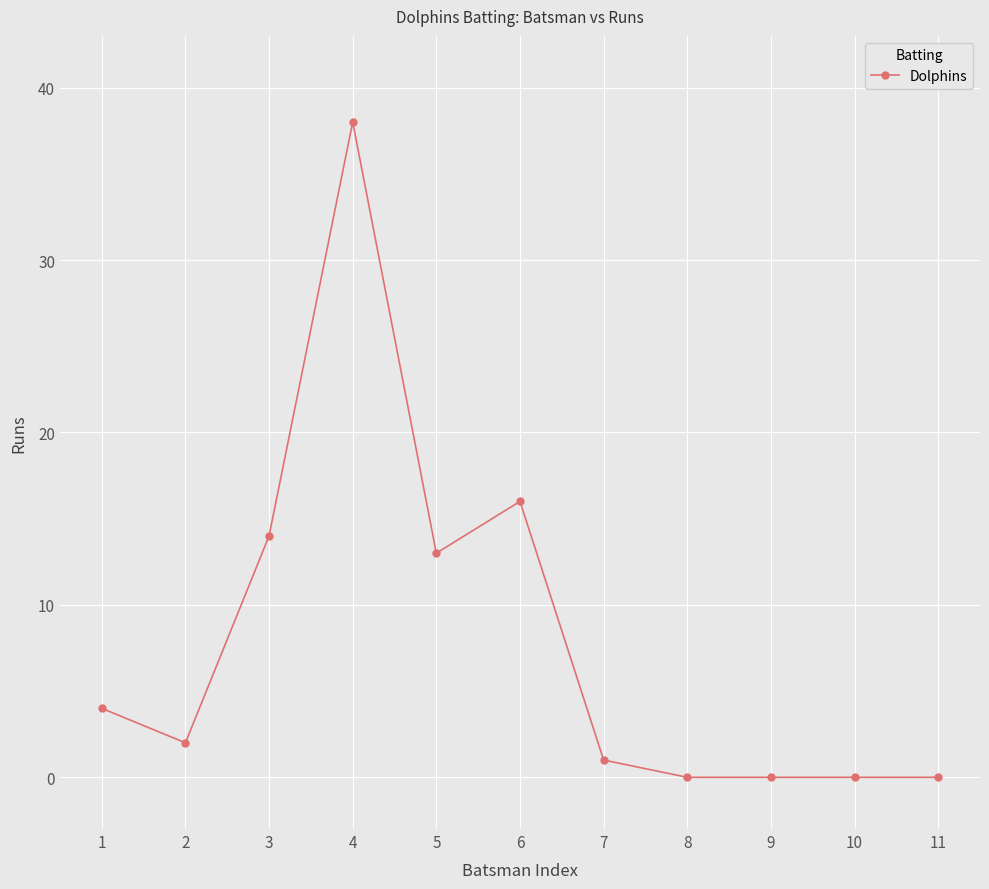

Where does the data first go above 2?

1